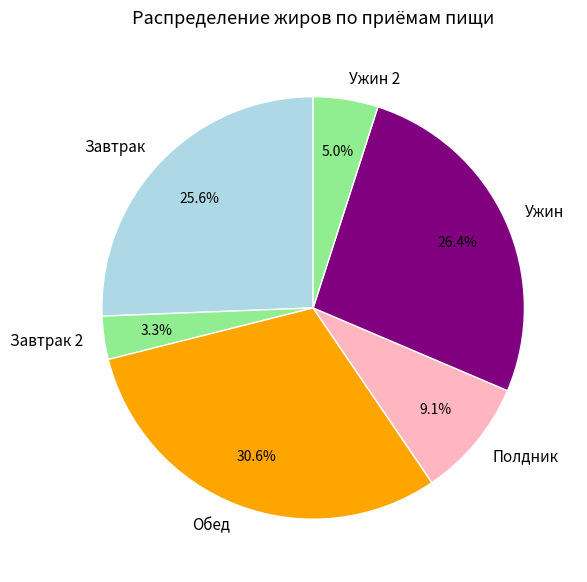

Which category has the smallest portion of the pie?

Завтрак 2